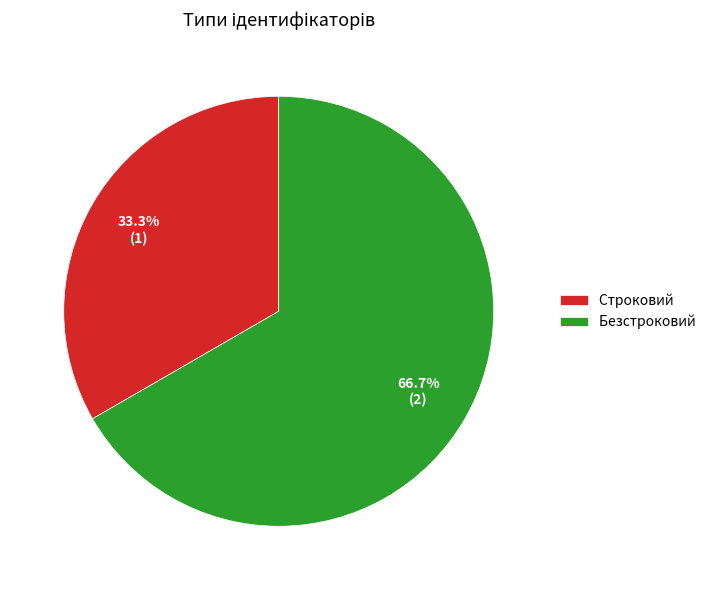

Which slice is the largest?

Безстроковий